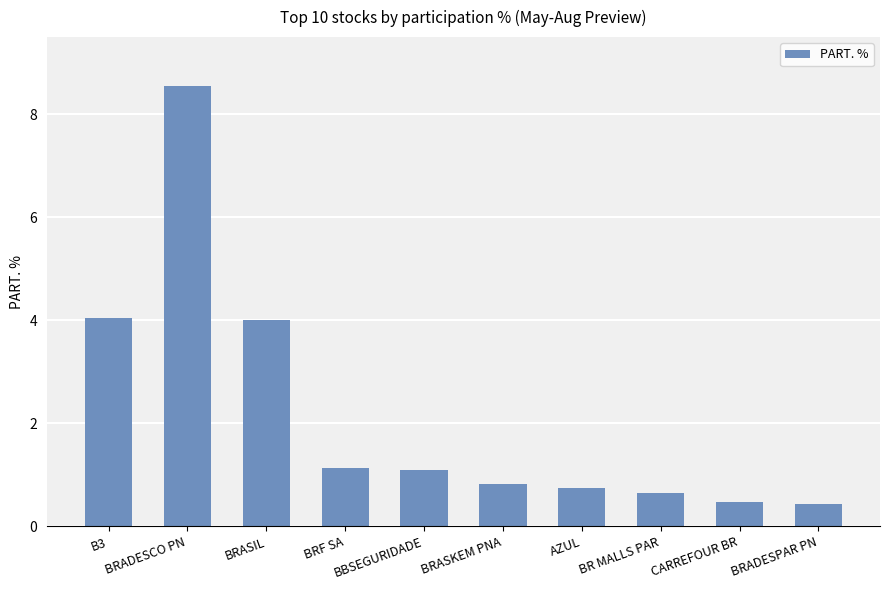

How many data points are less than 1?

5